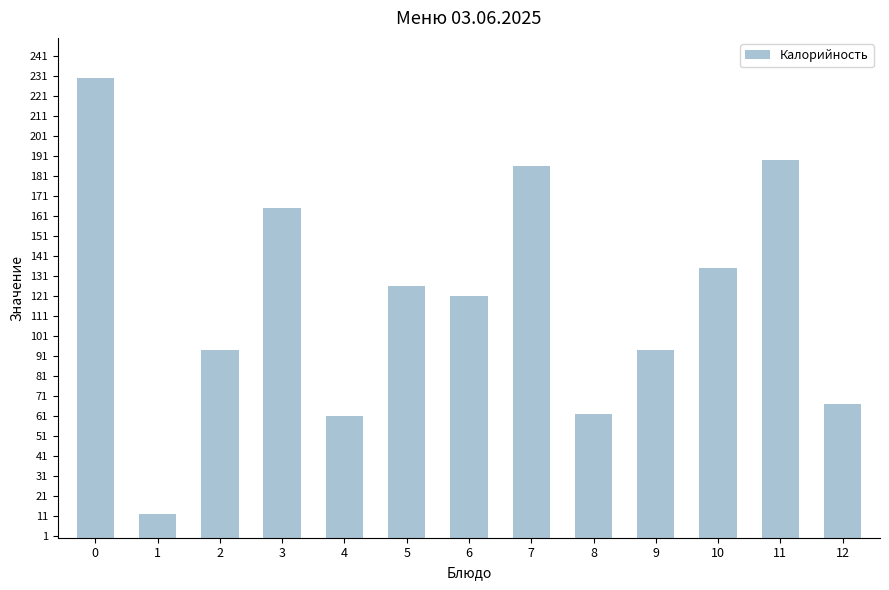

Which label corresponds to the smallest value in the chart?

1